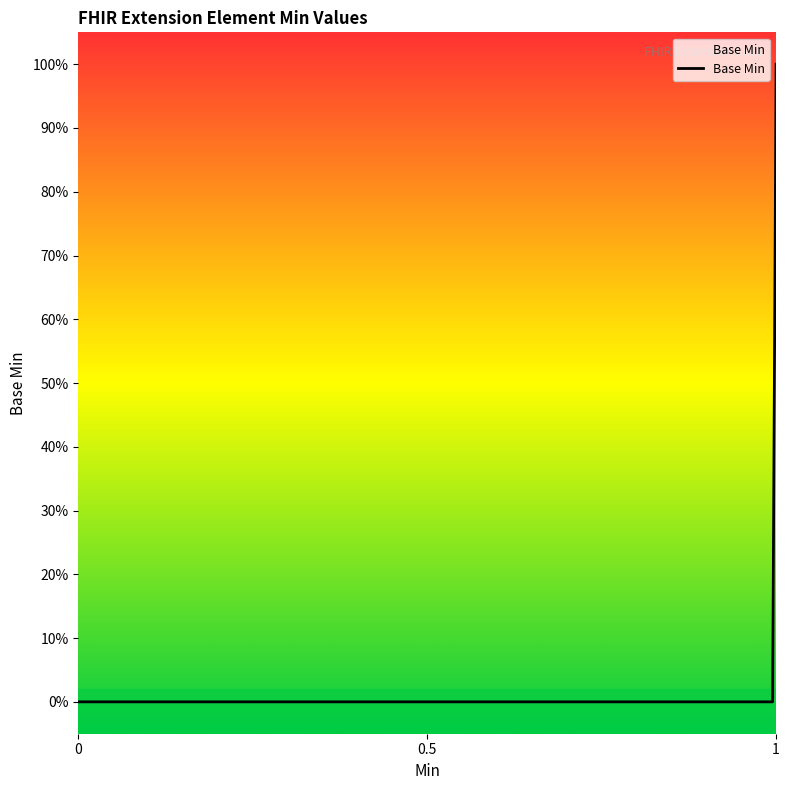

Does the chart have visible grid lines?

No